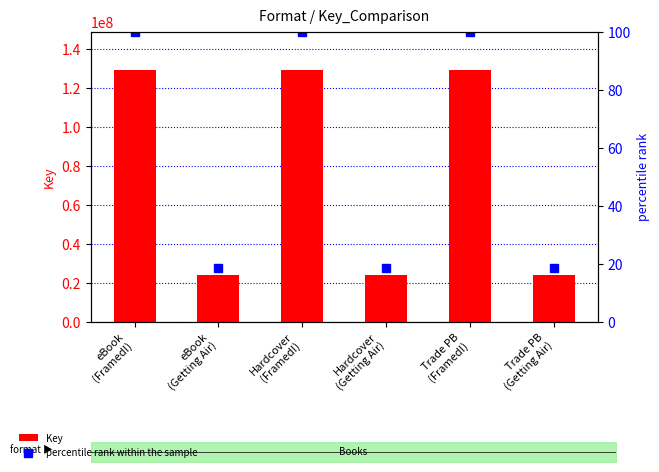

Which series has the largest total across all categories?

Key